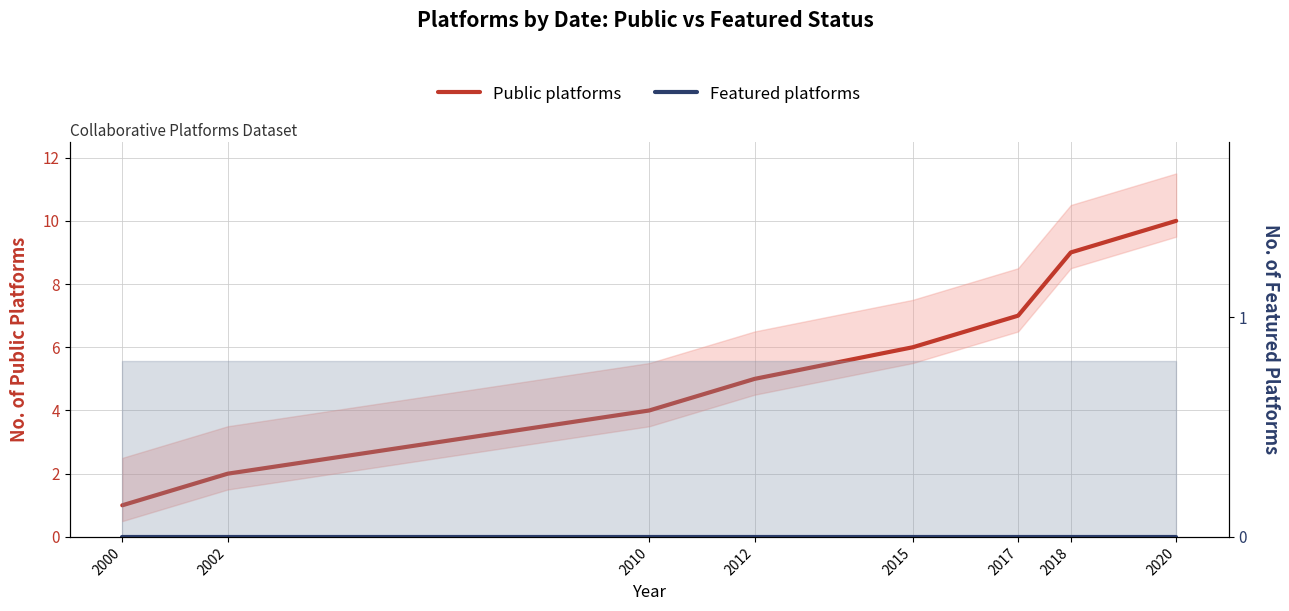

Which series has the largest total across all categories?

Public platforms